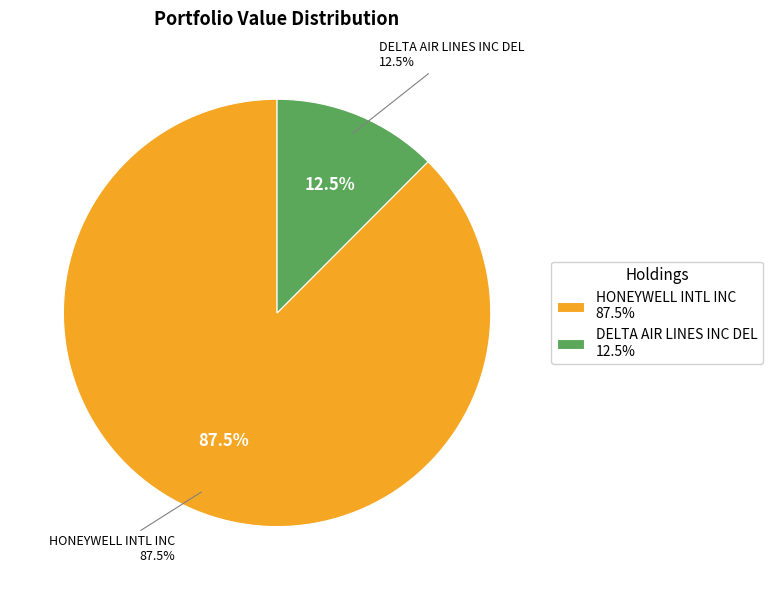

Is it true that DELTA AIR LINES INC DEL is 12% of the pie?

True